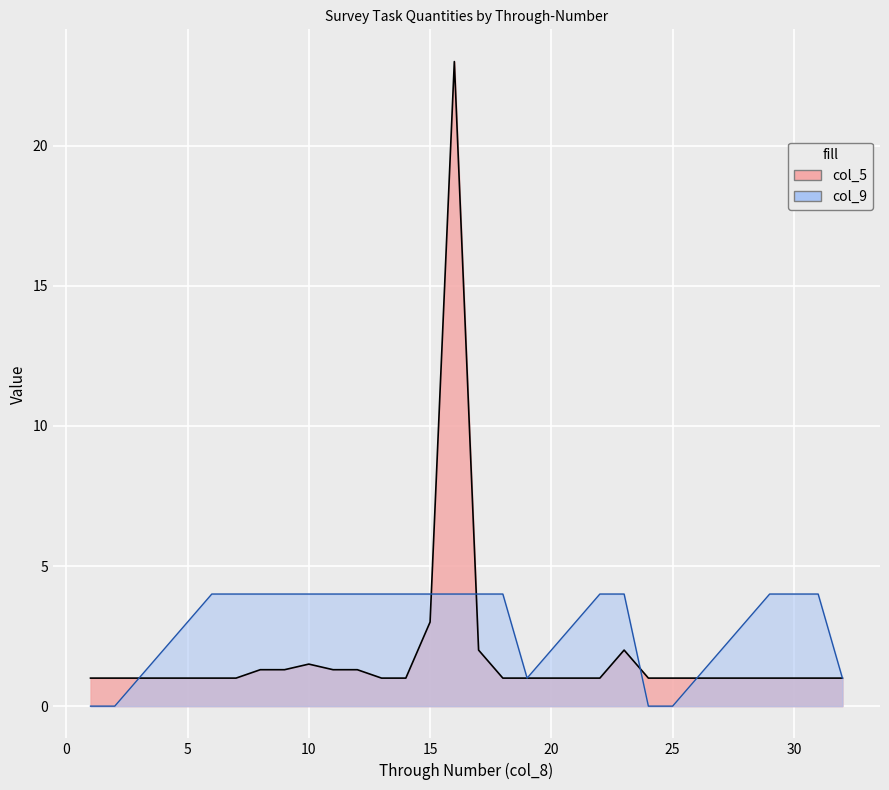

Between 2 and 19, which series saw the biggest shift?

col_9